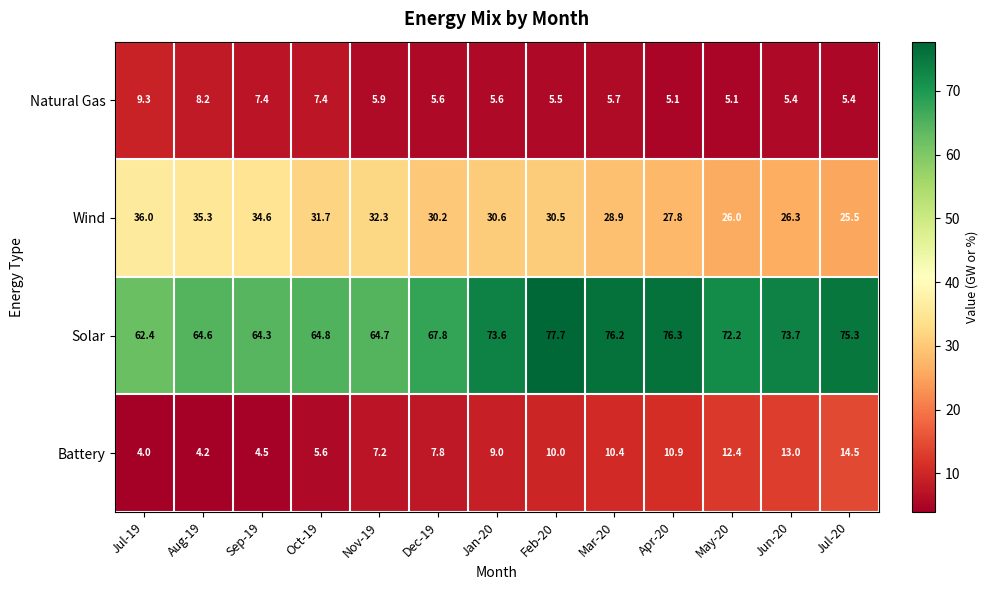

List the series in order of their peak value, highest first.

Solar, Wind, Battery, Natural Gas